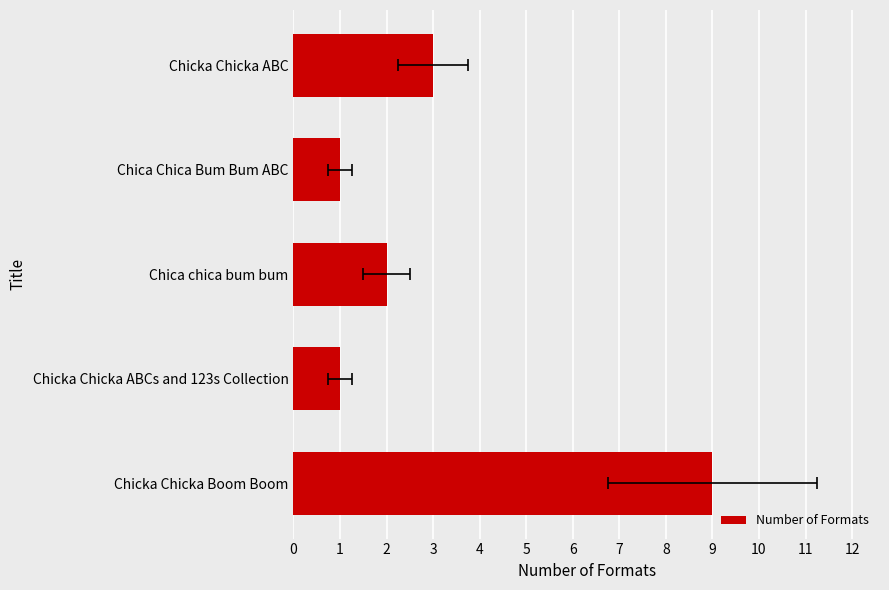

The value at Chica Chica Bum Bum ABC is 1. True or false?

True